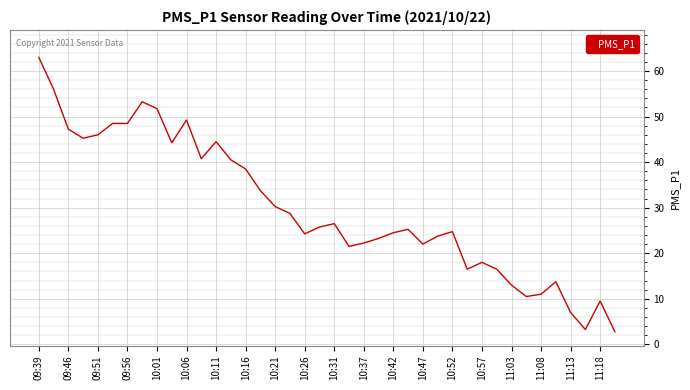

What is the greatest value displayed?

63.0